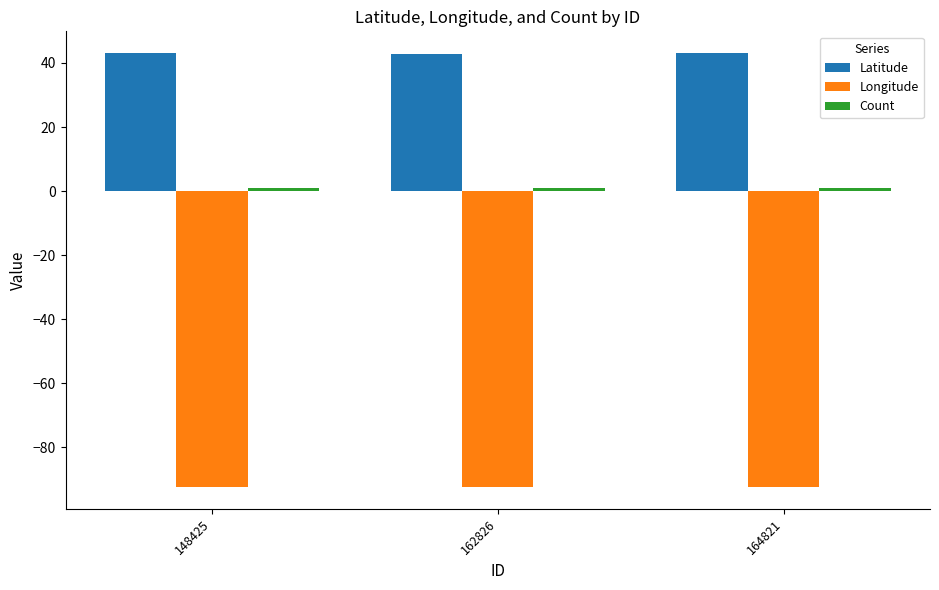

The Latitude series shows 43.1 at 148425. True or false?

True